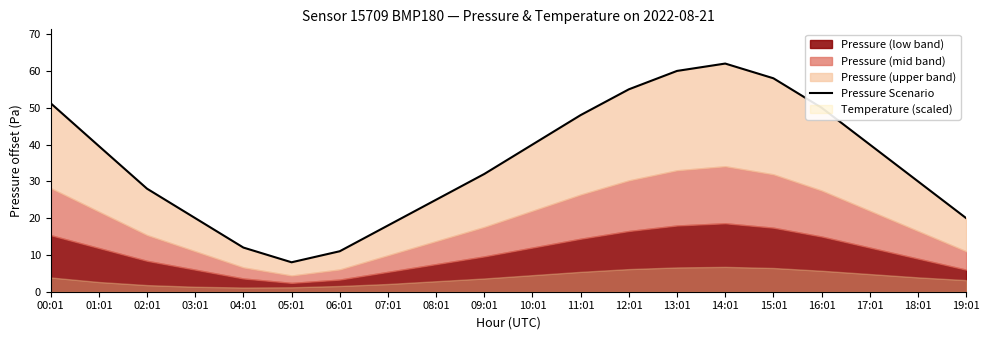

The chart shows a value of 60.0 at 13:01. True or false?

True